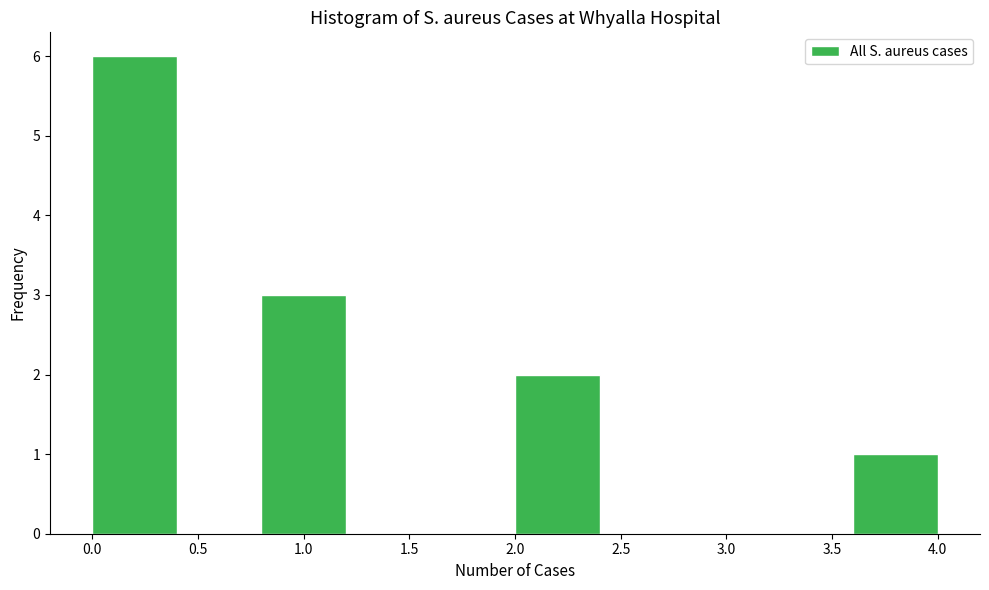

Reading left to right, list every bar in this chart as the range it spans on the x-axis followed by its height. The values are not printed on the chart, so give them approximately, as read against the axis.

0.0 to 0.4: 6
0.4 to 0.8: 0
0.8 to 1.2: 3
1.2 to 1.6: 0
1.6 to 2.0: 0
2.0 to 2.4: 2
2.4 to 2.8: 0
2.8 to 3.2: 0
3.2 to 3.6: 0
3.6 to 4.0: 1